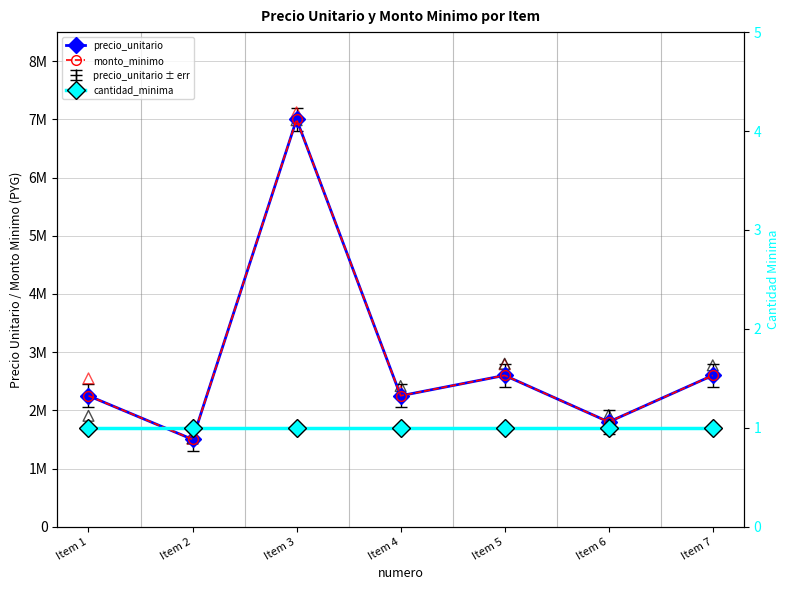

Which series reaches the maximum Y coordinate?

precio_unitario